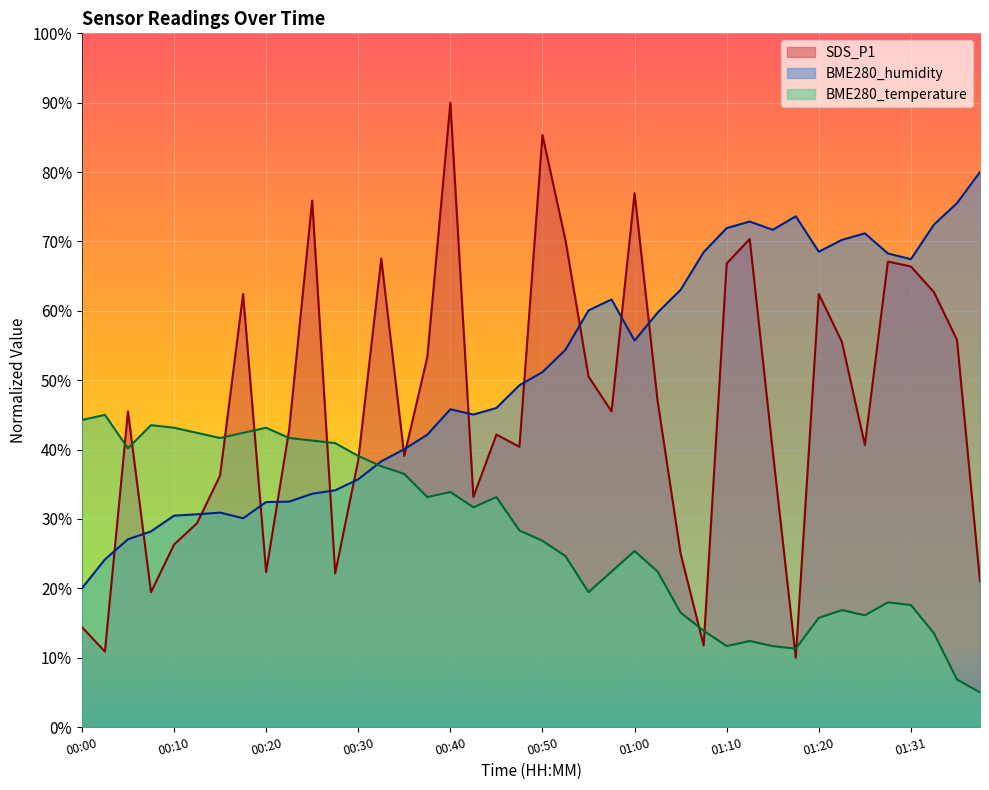

Reading left to right, transcribe all the data shown in this chart.

SDS_P1: 14.4	10.9	45.5	19.4	26.3	29.4	36.3	62.4	22.3	42.9	75.9	22.2	38.5	67.5	39.1	53.3	90.0	33.2	42.2	40.4	85.3	70.2	50.5	45.5	77.0	47.0	25.0	11.8	66.8	70.4	39.8	10.0	62.4	55.6	40.7	67.1	66.4	62.7	55.8	21.0
BME280_humidity: 20.0	24.2	27.1	28.2	30.5	30.7	30.9	30.1	32.4	32.5	33.6	34.1	35.7	38.3	40.1	42.1	45.8	45.0	46.0	49.3	51.2	54.4	60.1	61.6	55.7	59.7	63.0	68.5	71.9	72.9	71.7	73.6	68.5	70.2	71.2	68.3	67.4	72.4	75.5	80.0
BME280_temperature: 44.3	45.0	40.2	43.5	43.1	42.4	41.7	42.4	43.1	41.7	41.3	40.9	39.1	37.6	36.5	33.1	33.9	31.7	33.1	28.3	26.9	24.6	19.4	22.4	25.4	22.4	16.5	13.9	11.7	12.4	11.7	11.3	15.7	16.9	16.1	18.0	17.6	13.5	6.9	5.0